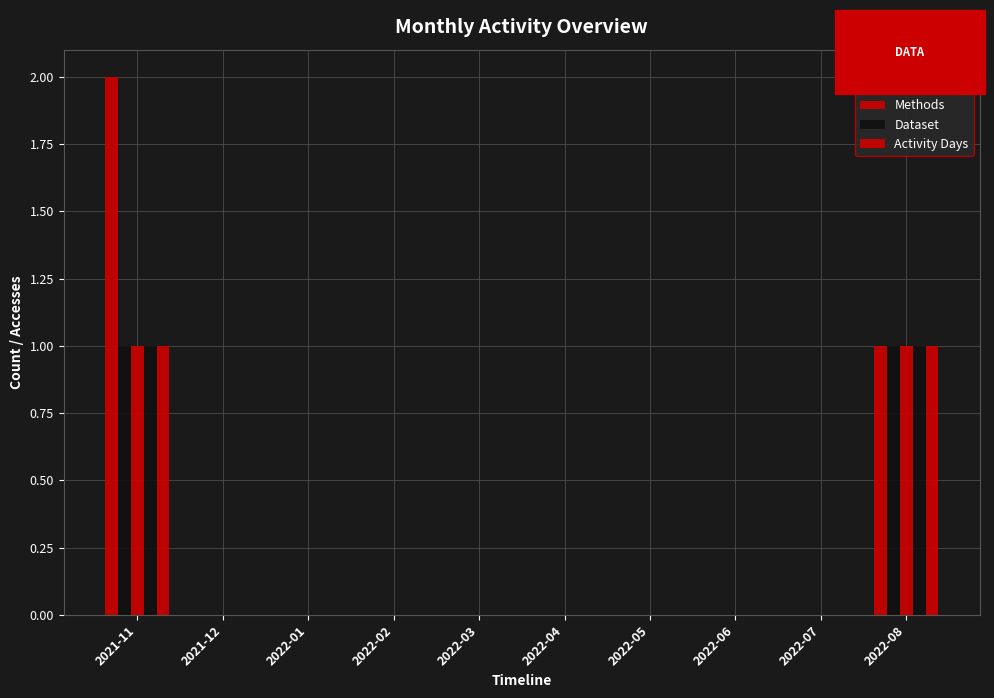

Count the number of categories in the chart.

10